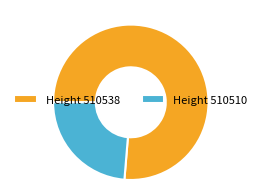

What is the majority slice?

Height 510538